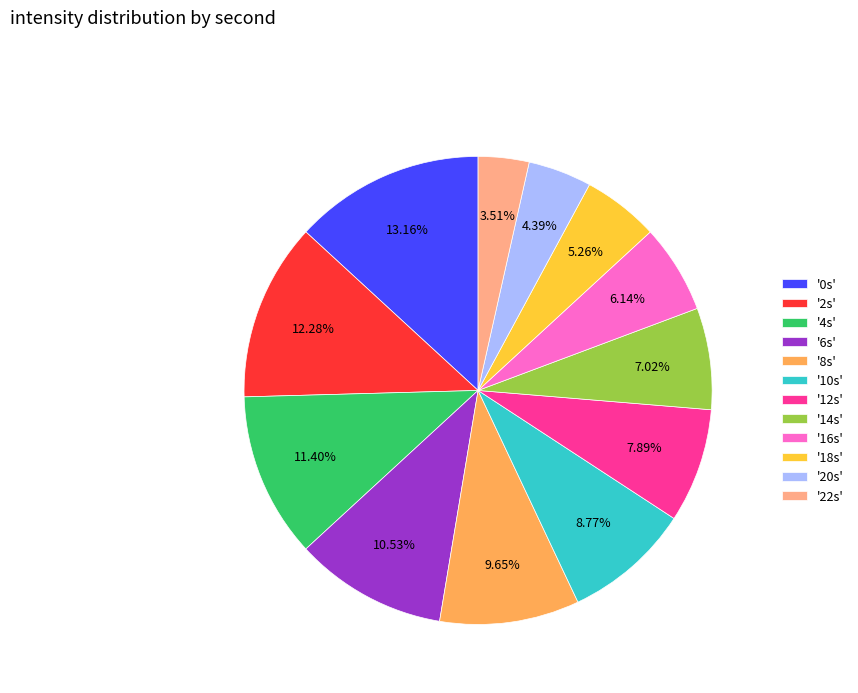

Rank the categories by value from highest to lowest.

'0s', '2s', '4s', '6s', '8s', '10s', '12s', '14s', '16s', '18s', '20s', '22s'